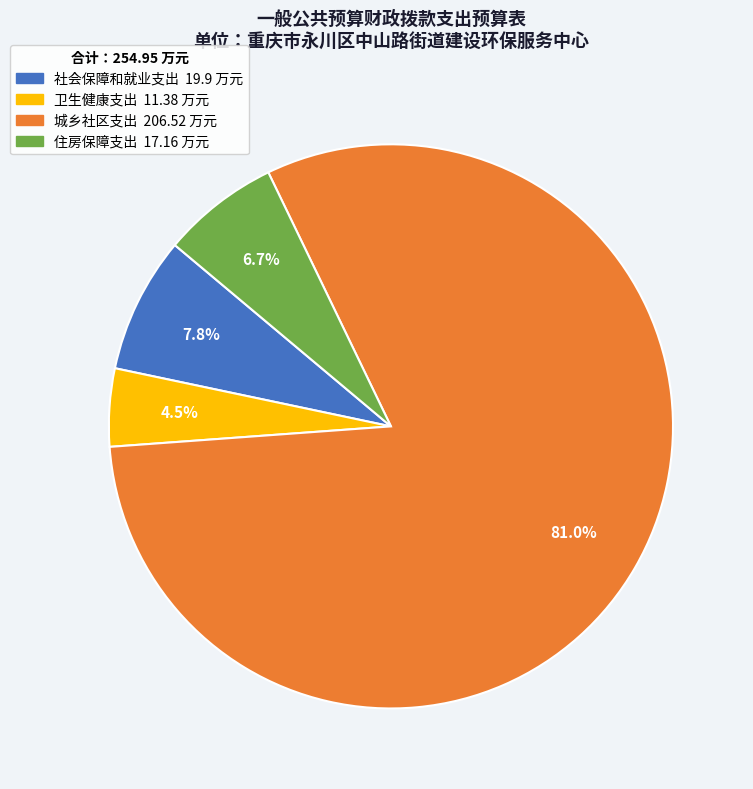

What is the ratio of the value at 住房保障支出 to the value at 卫生健康支出?

1.5